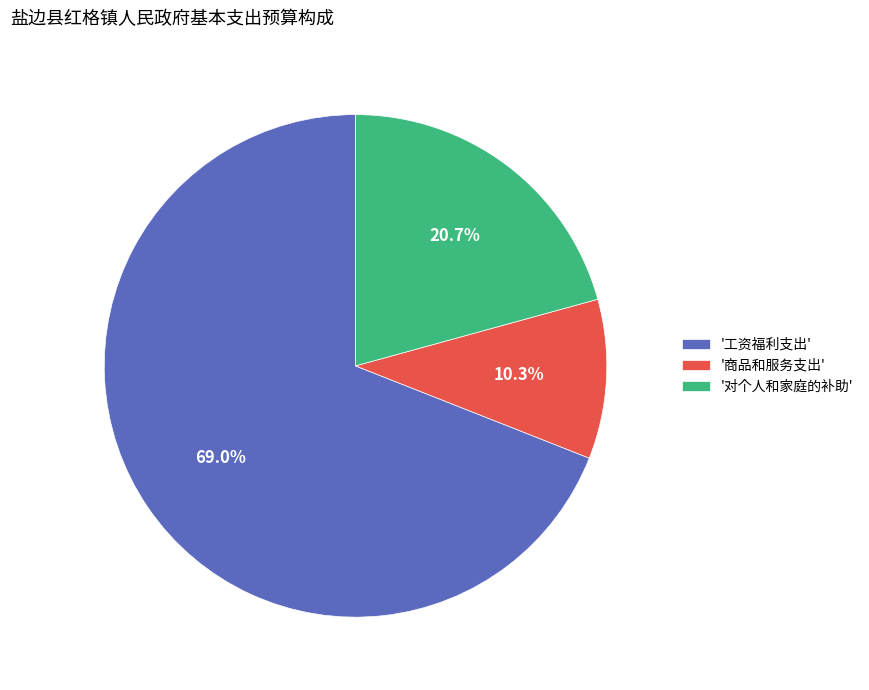

Rank the categories by value from highest to lowest.

'工资福利支出', '对个人和家庭的补助', '商品和服务支出'